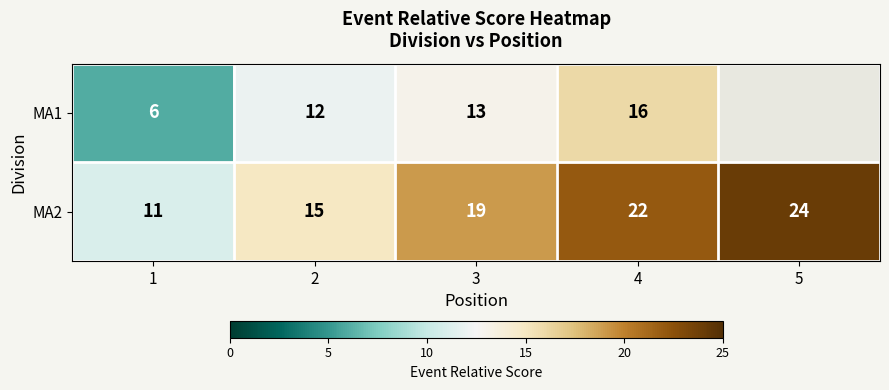

Is it true that MA1 equals 13 at 3?

True